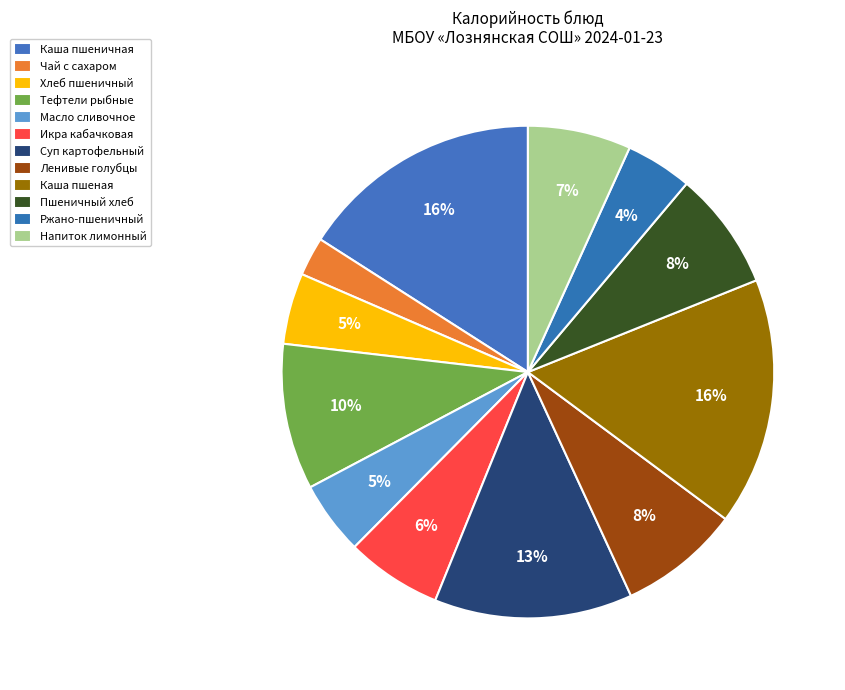

How many segments does this pie chart have?

12